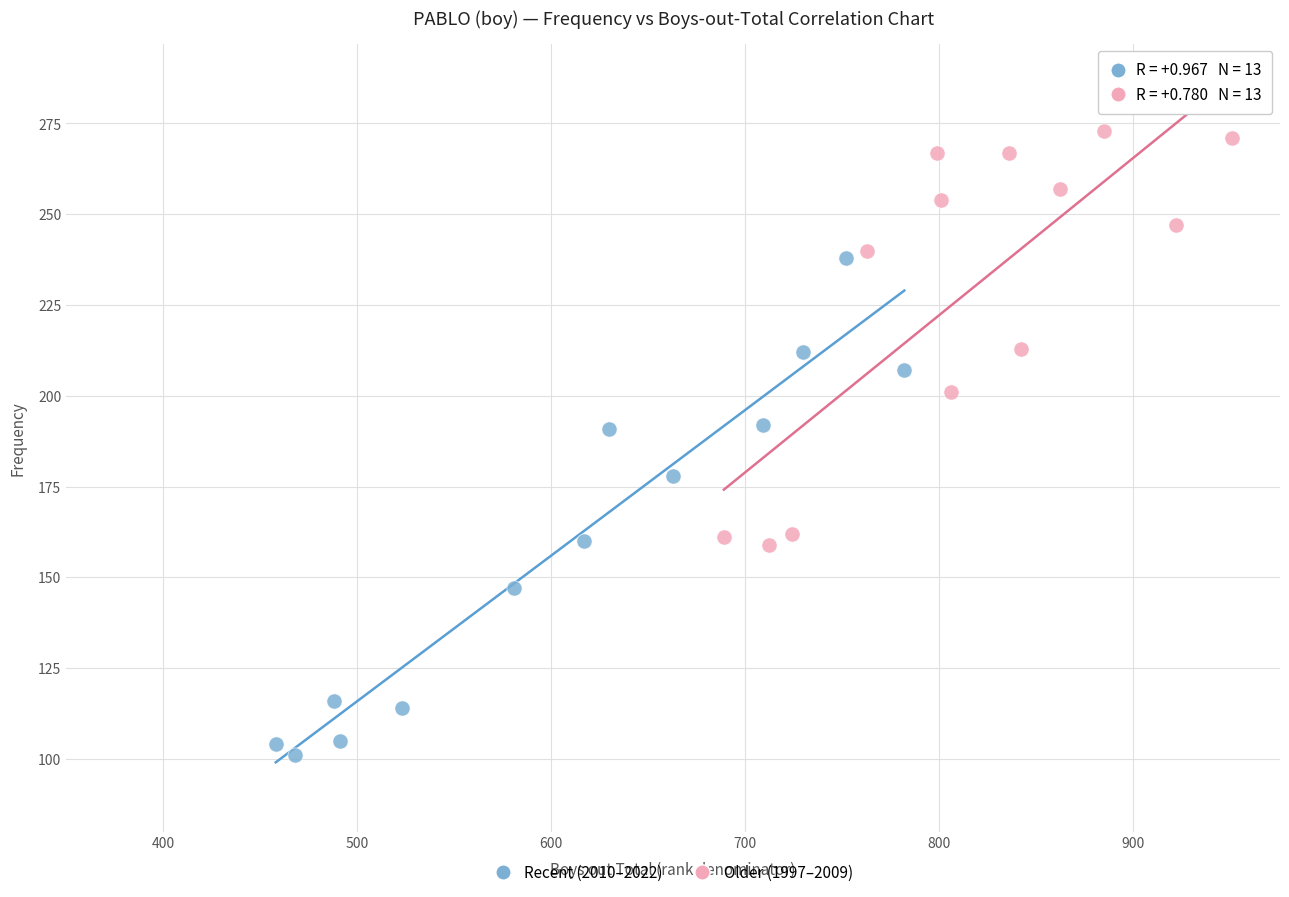

What are all the series names shown in the legend?

Recent (2010–2022), Older (1997–2009)